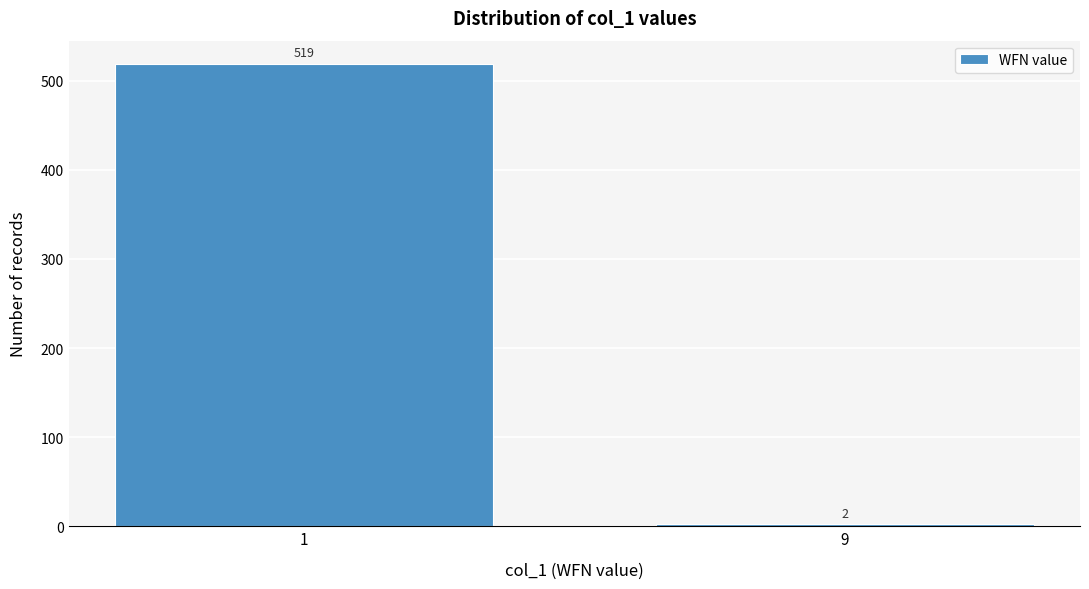

Reading left to right, what are all the values shown in this chart?

519	2